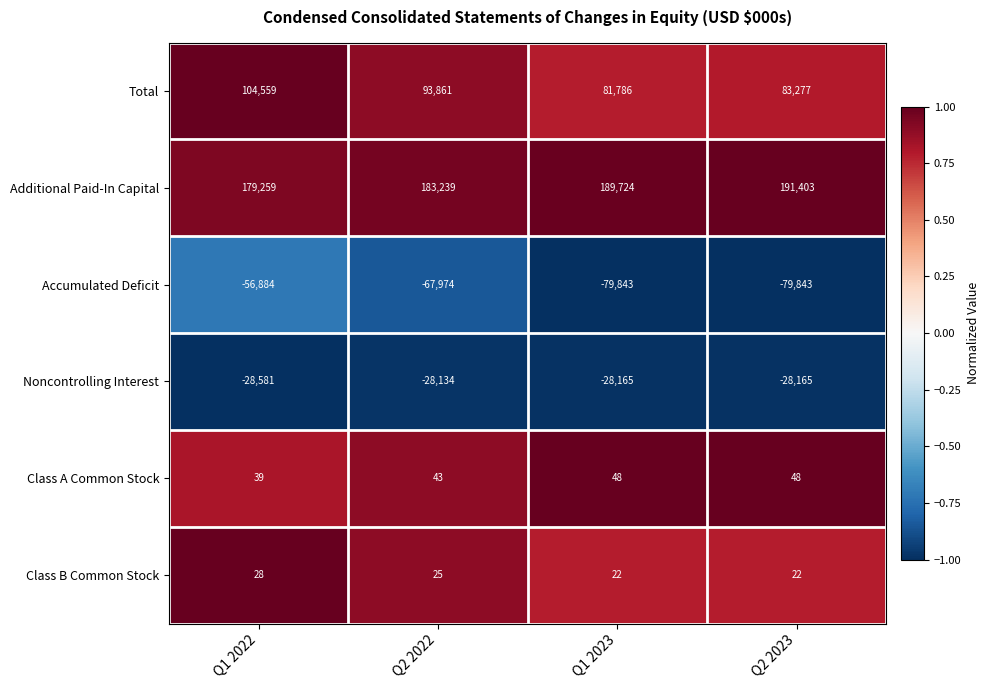

Between Q1 2023 and Q2 2023, which series saw the biggest shift?

Additional Paid-In Capital